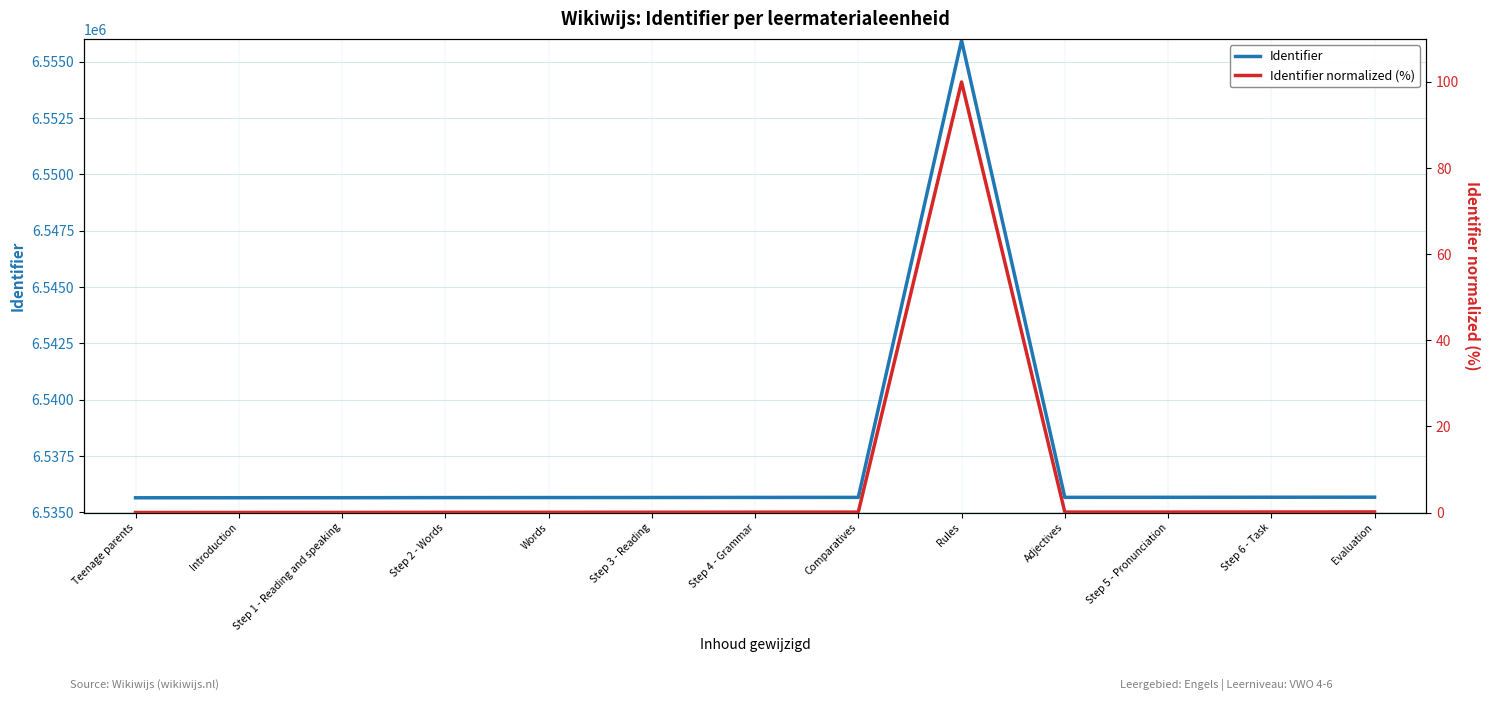

What is the spread (max minus min) of values at Introduction?

6535651.0